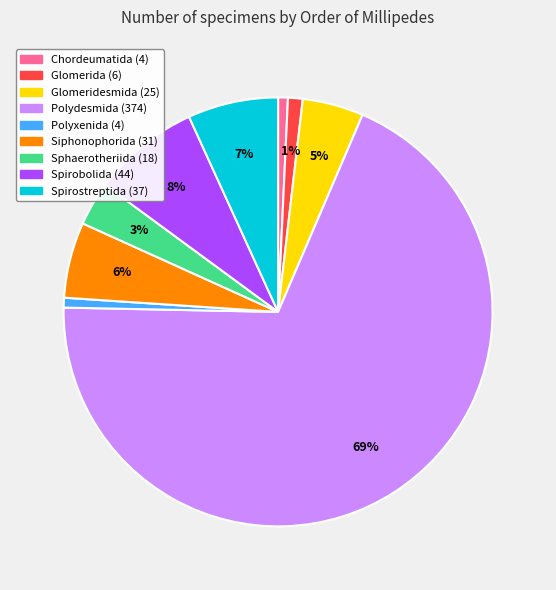

Between Siphonophorida and Polyxenida, which is larger?

Siphonophorida